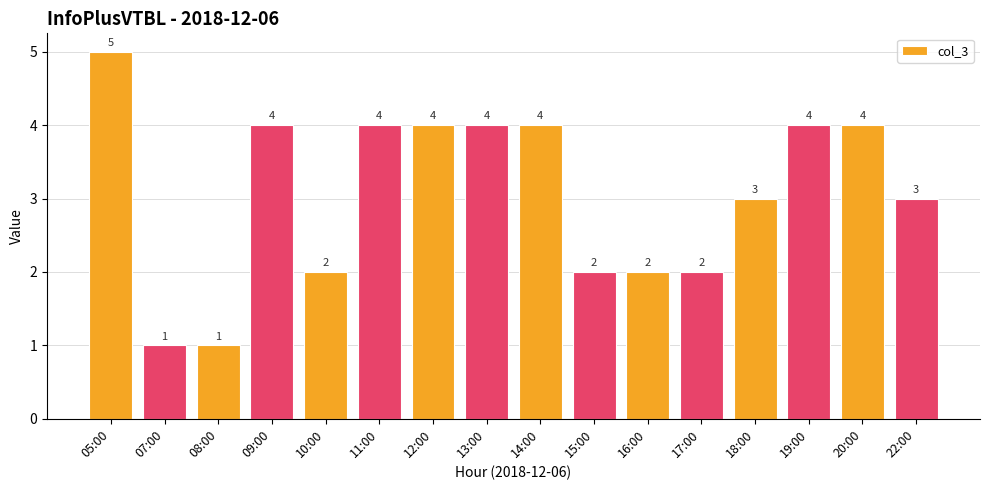

Which category has the highest value across all series?

05:00